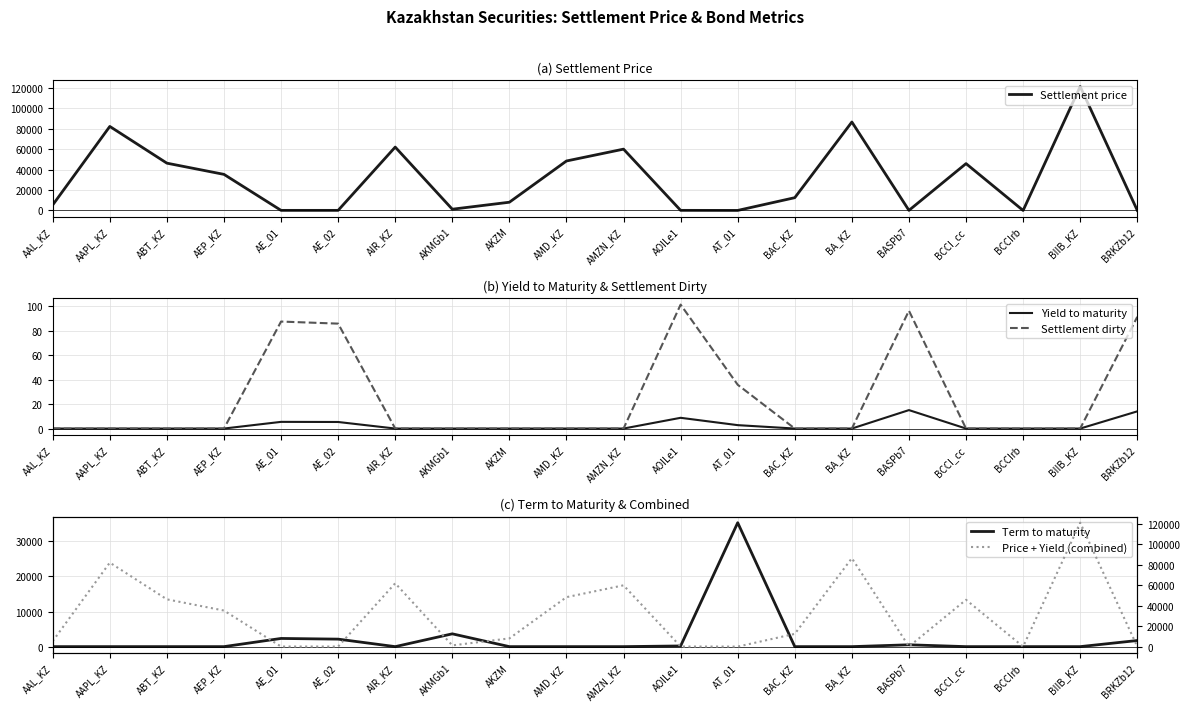

What is the label of the 18th point from the right?

ABT_KZ